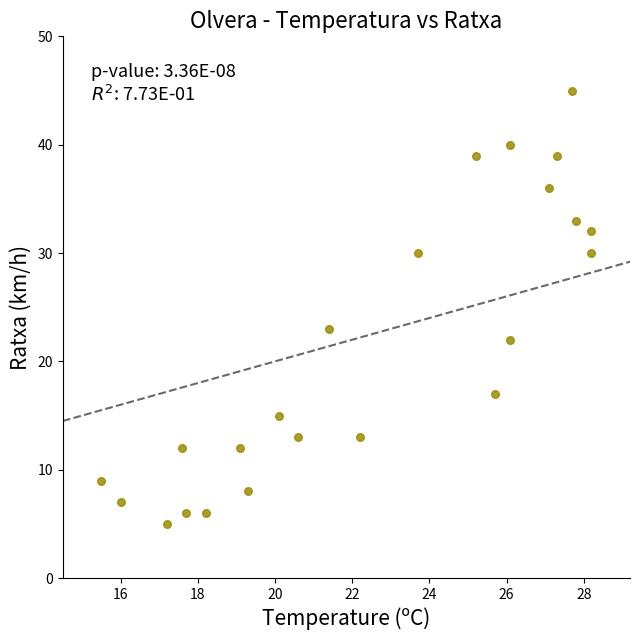

What Y value in the scatter plot is closest to 25?

23